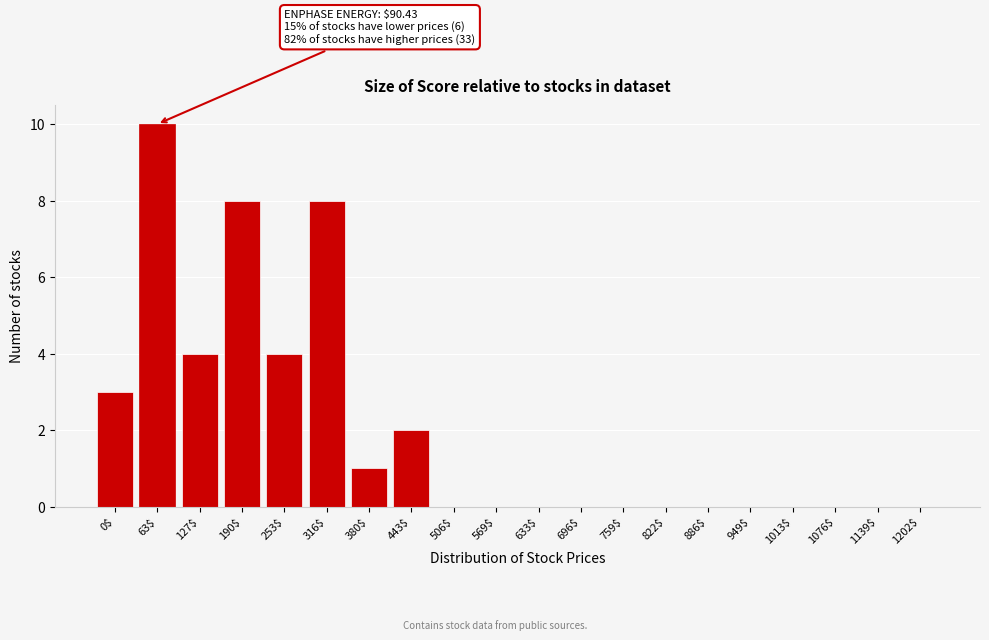

The value at 886$ is 0. True or false?

True